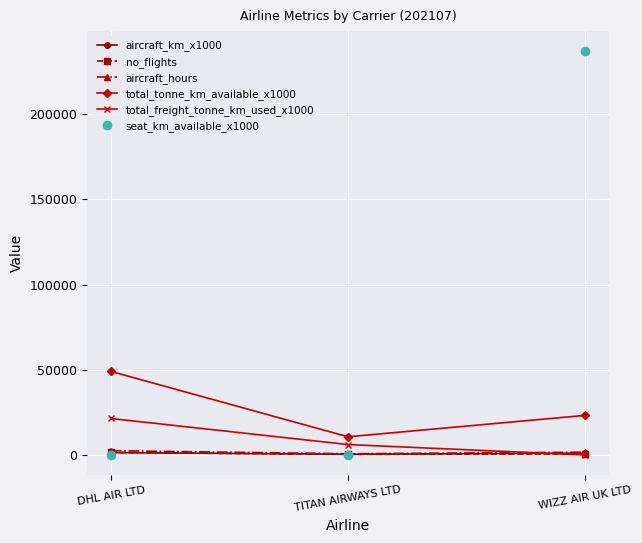

What is the sum of all total_tonne_km_available_x1000 values?

82920.0